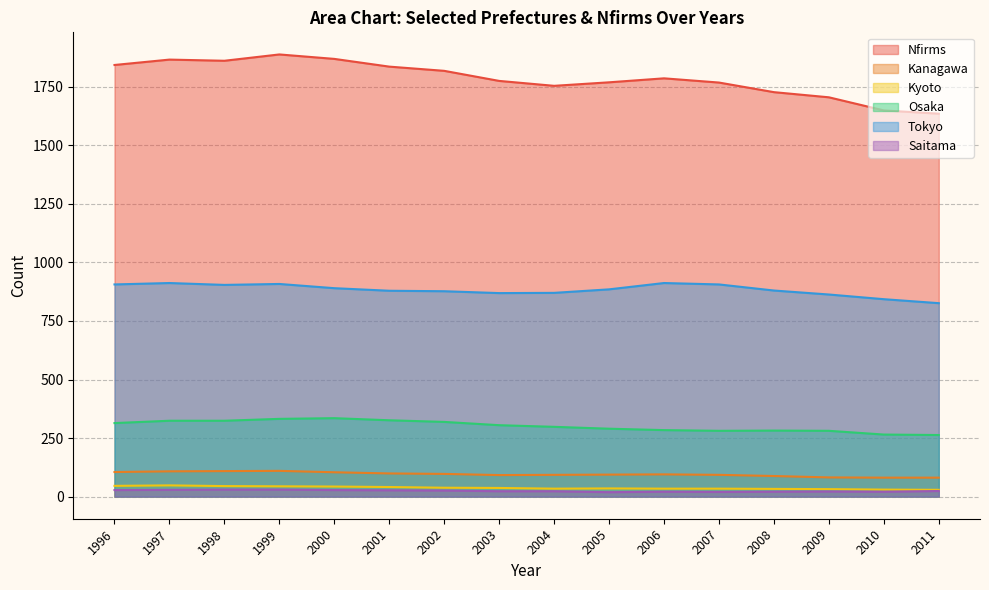

Reading left to right, list all the values displayed in this chart.

Nfirms: 1996=1843	1997=1866	1998=1861	1999=1888	2000=1869	2001=1836	2002=1818	2003=1775	2004=1754	2005=1769	2006=1786	2007=1768	2008=1727	2009=1705	2010=1649	2011=1635
Kanagawa: 1996=105	1997=108	1998=109	1999=110	2000=104	2001=99	2002=97	2003=92	2004=93	2005=94	2006=95	2007=93	2008=88	2009=82	2010=81	2011=81
Kyoto: 1996=46	1997=48	1998=45	1999=44	2000=43	2001=41	2002=38	2003=37	2004=34	2005=35	2006=34	2007=34	2008=33	2009=32	2010=30	2011=29
Osaka: 1996=314	1997=324	1998=324	1999=332	2000=335	2001=326	2002=319	2003=305	2004=298	2005=290	2006=284	2007=281	2008=282	2009=281	2010=265	2011=263
Tokyo: 1996=906	1997=912	1998=904	1999=908	2000=890	2001=879	2002=877	2003=869	2004=870	2005=885	2006=912	2007=906	2008=880	2009=863	2010=843	2011=826
Saitama: 1996=28	1997=29	1998=30	1999=30	2000=28	2001=27	2002=26	2003=23	2004=23	2005=19	2006=21	2007=20	2008=21	2009=22	2010=21	2011=24